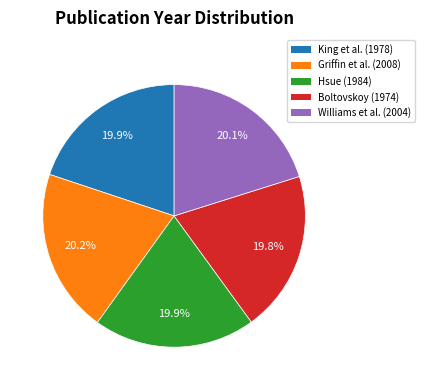

Is there any slice that represents more than half of the pie?

No